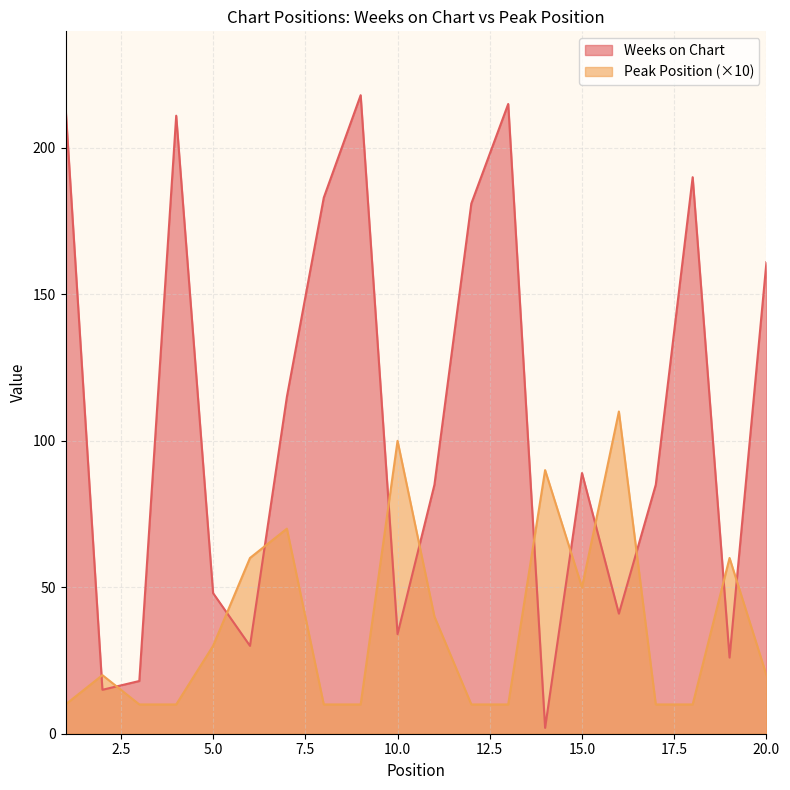

True or false: Weeks on Chart has a value of 215 at 13.

True